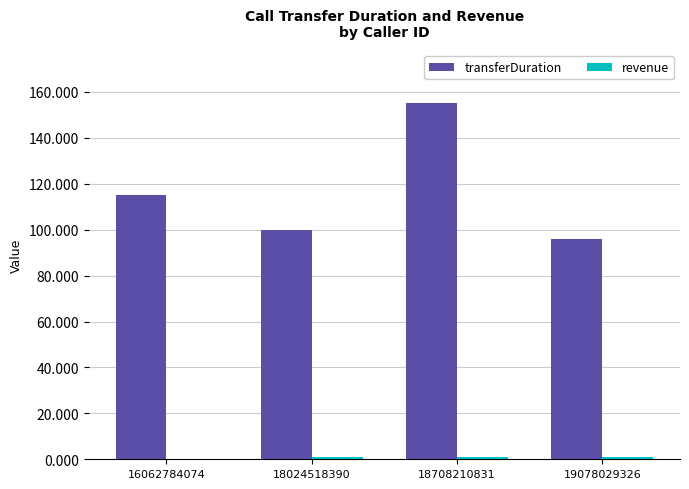

Which category has the highest value across all series?

18708210831